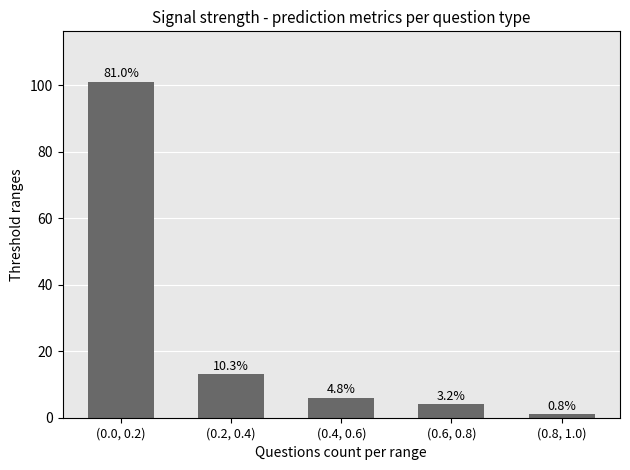

List the labels in order of value, largest first.

(0.0, 0.2), (0.2, 0.4), (0.4, 0.6), (0.6, 0.8), (0.8, 1.0)